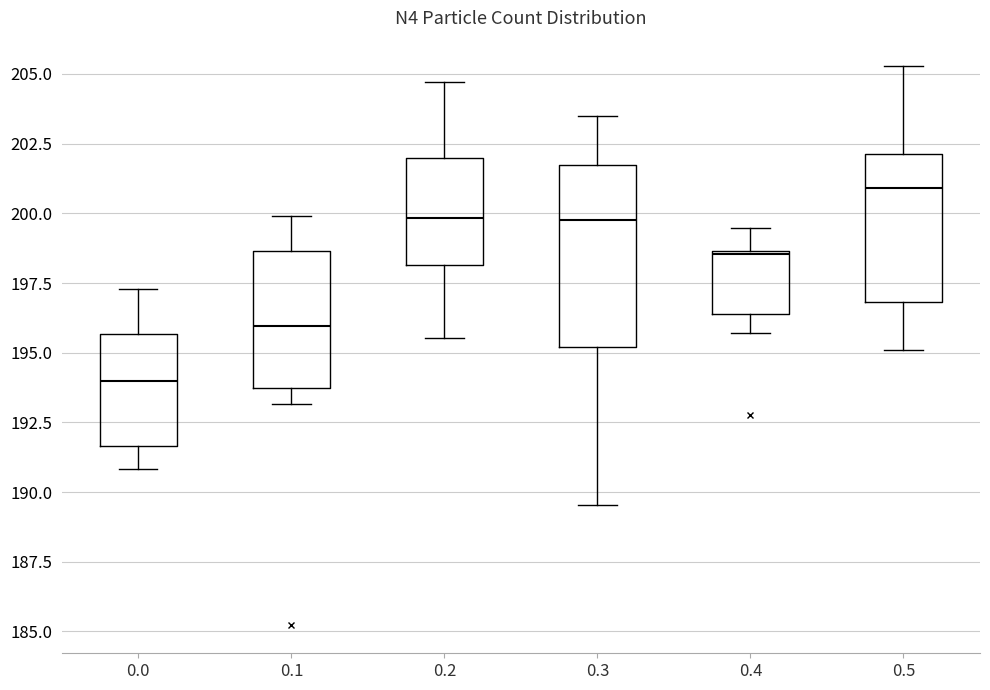

Which box has the highest median line?

0.5